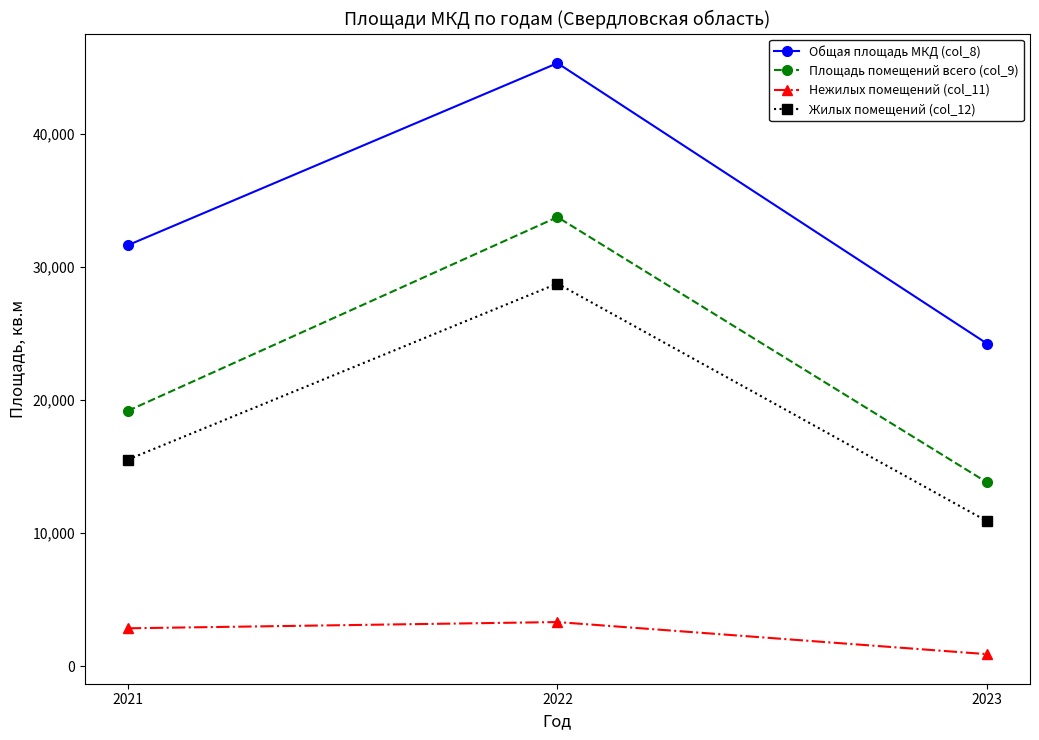

Which category has the lowest value in the Общая площадь МКД (col_8) series?

2023